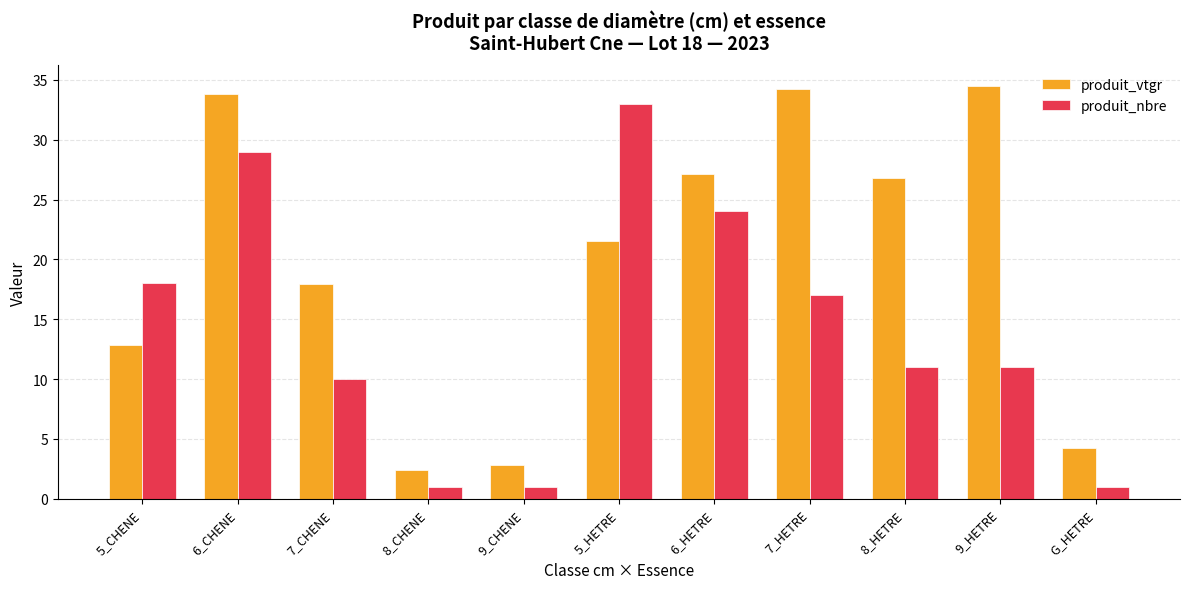

What is the approximate value of produit_nbre at 9_HETRE?

11.0